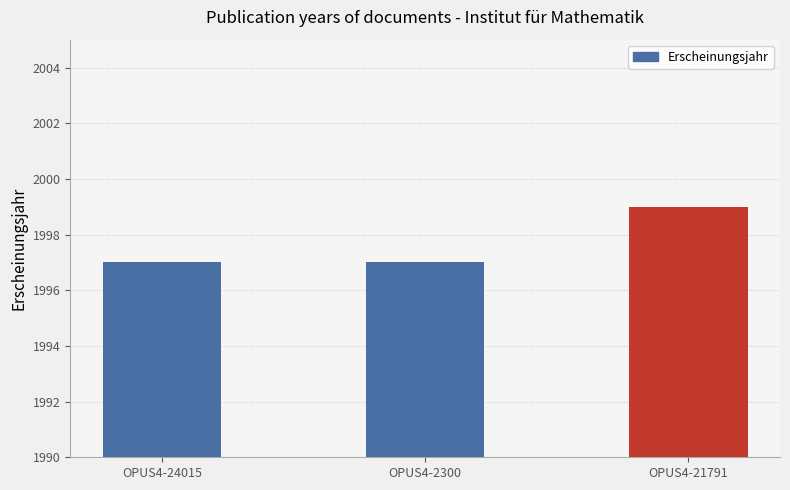

Reading left to right, list all the values displayed in this chart.

OPUS4-24015=1997	OPUS4-2300=1997	OPUS4-21791=1999